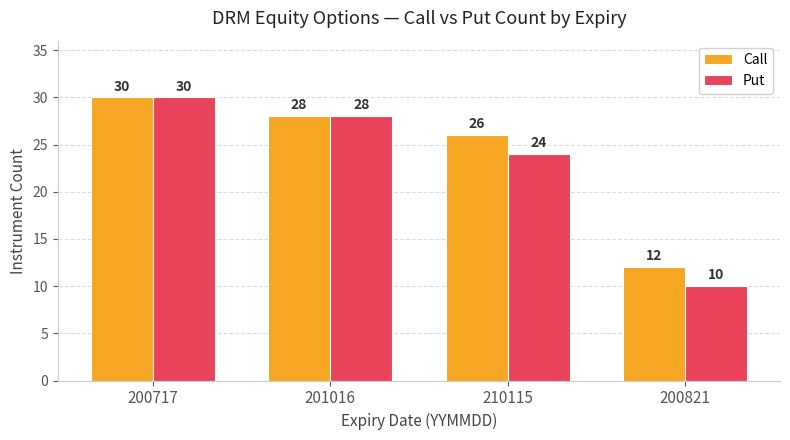

How many Put values are between 24 and 30?

3